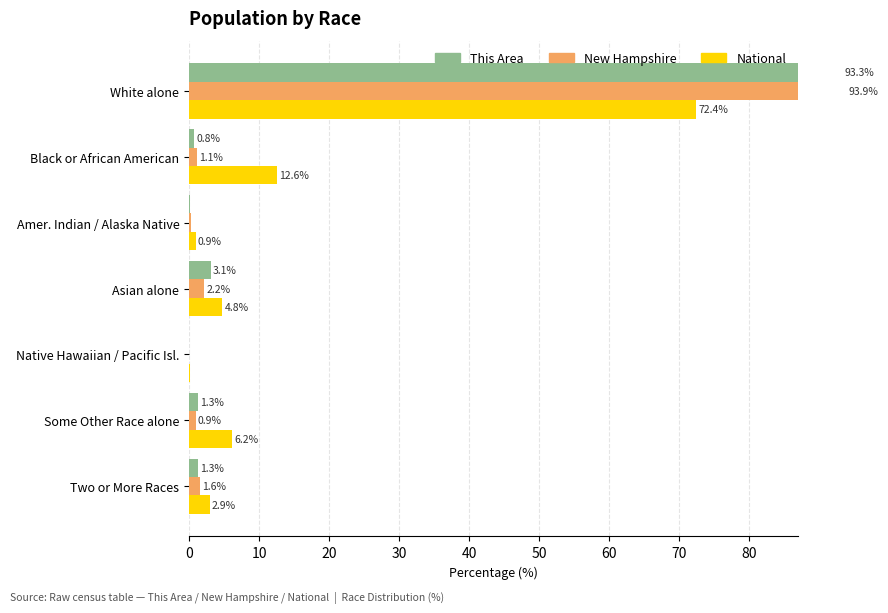

What is the difference between the second highest and second lowest values in the This Area series?

3.0